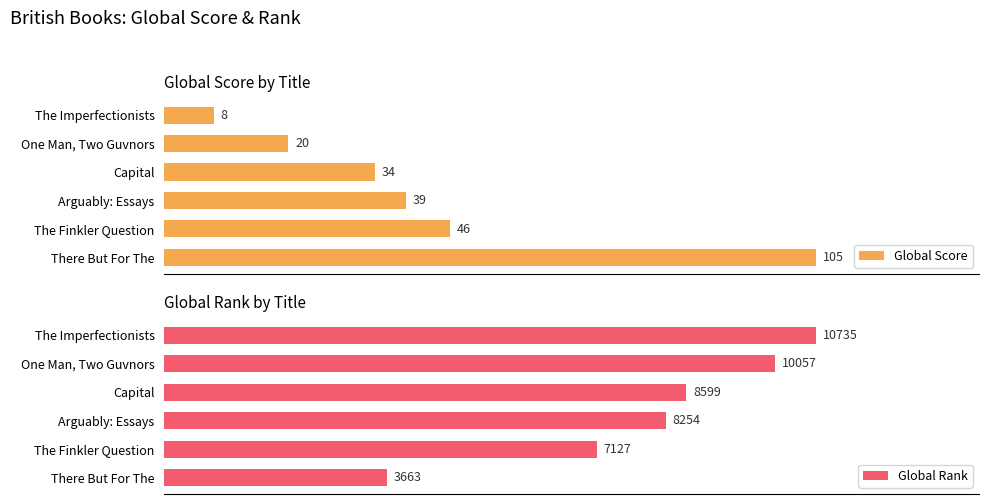

List the labels in order of Global Rank value, largest first.

The Imperfectionists, One Man, Two Guvnors, Capital, Arguably: Essays, The Finkler Question, There But For The